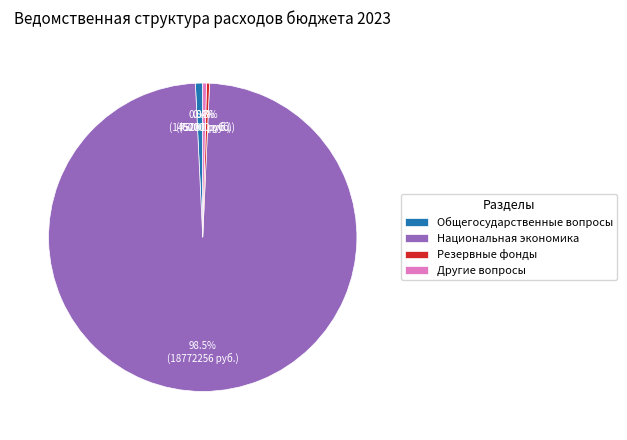

Between Другие вопросы and Национальная экономика, which is larger?

Национальная экономика